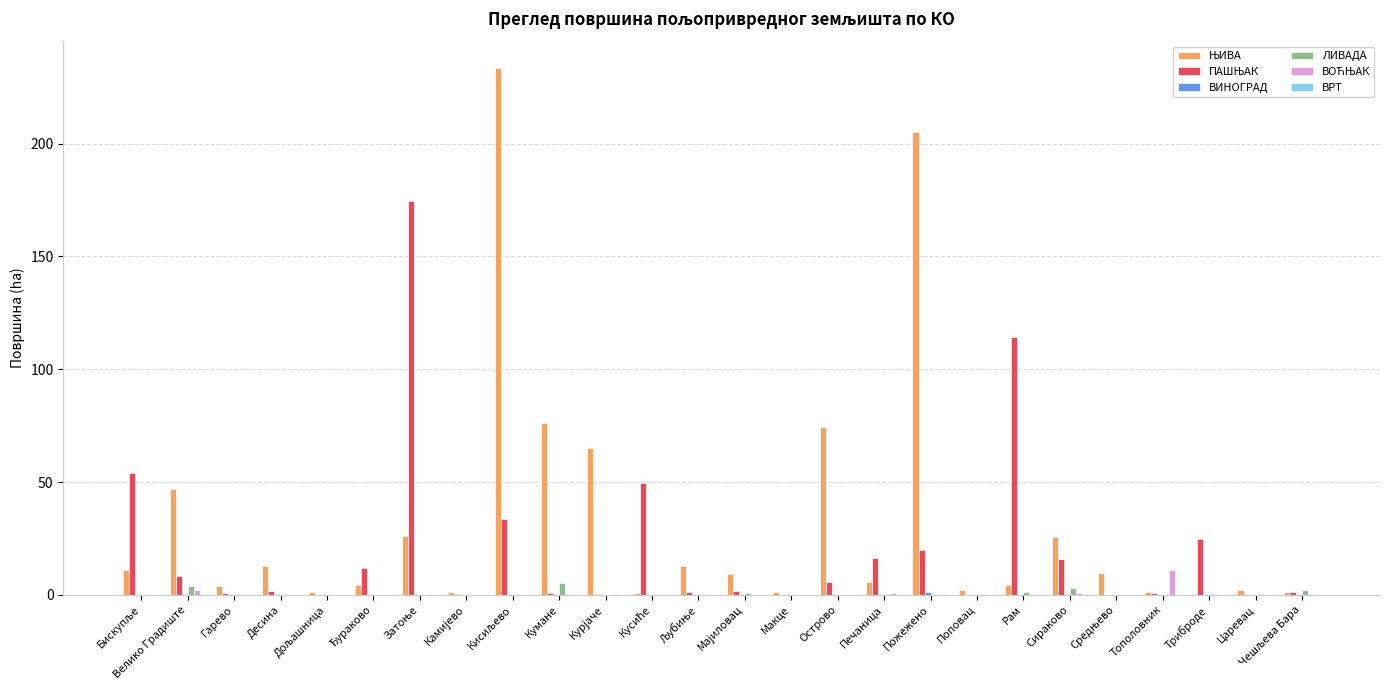

At which category is the sum across all series the highest?

Кисиљево